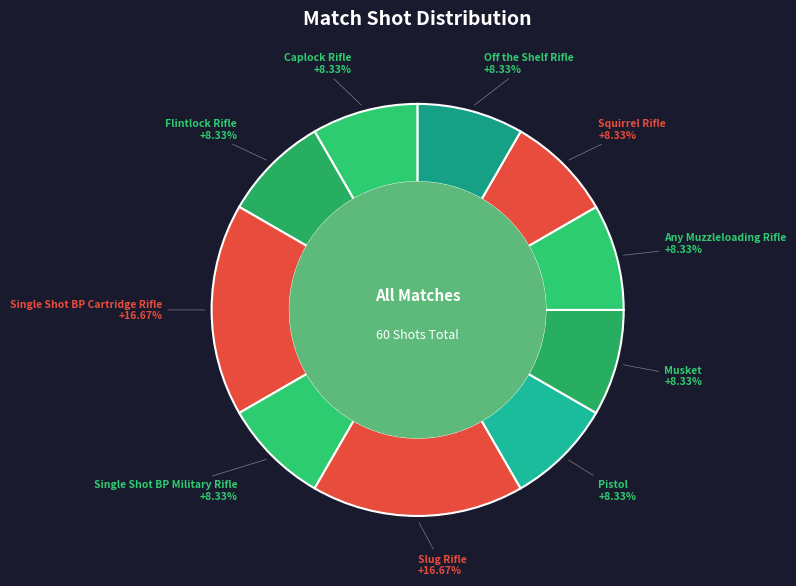

True or false: Caplock Rifle accounts for 8% of the total.

True